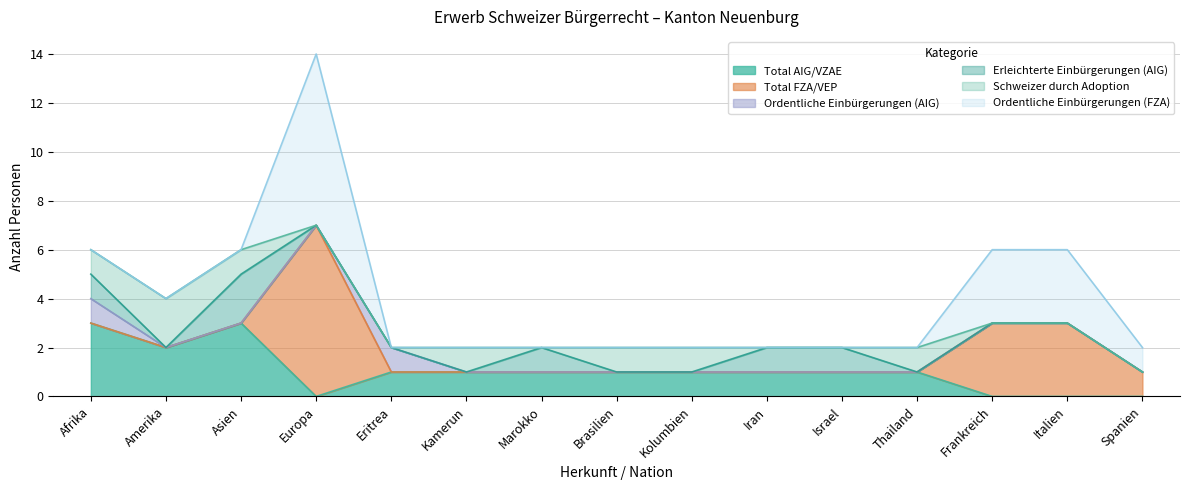

At which label does Total AIG/VZAE reach its peak?

Afrika